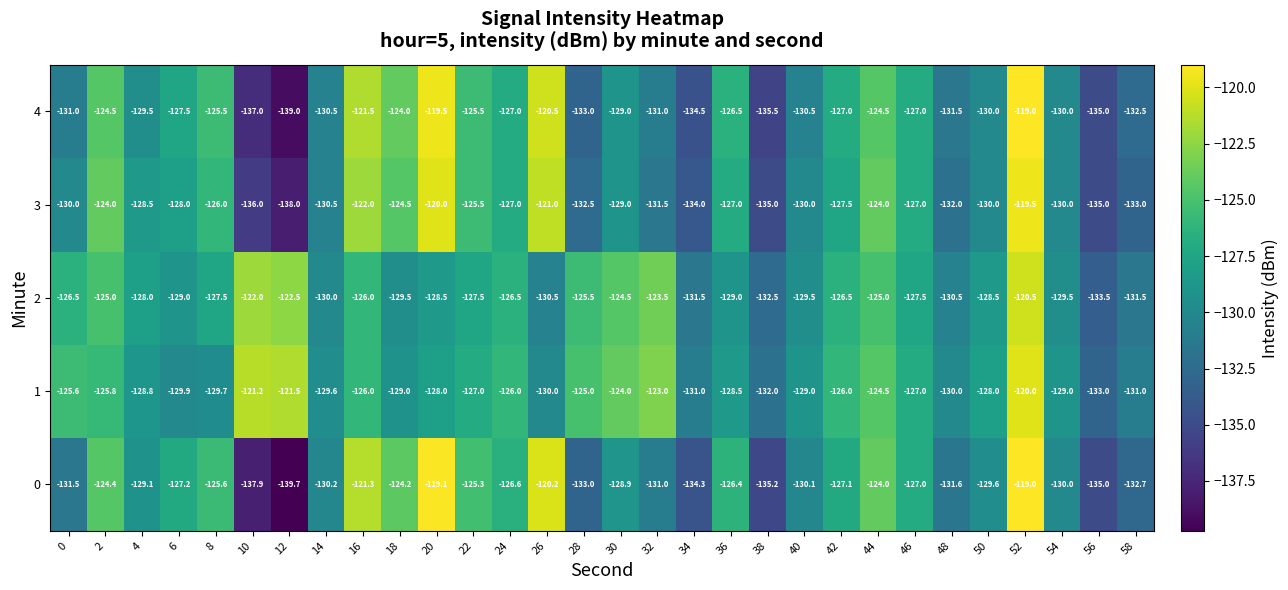

At which label is 3 closest to -128?

6